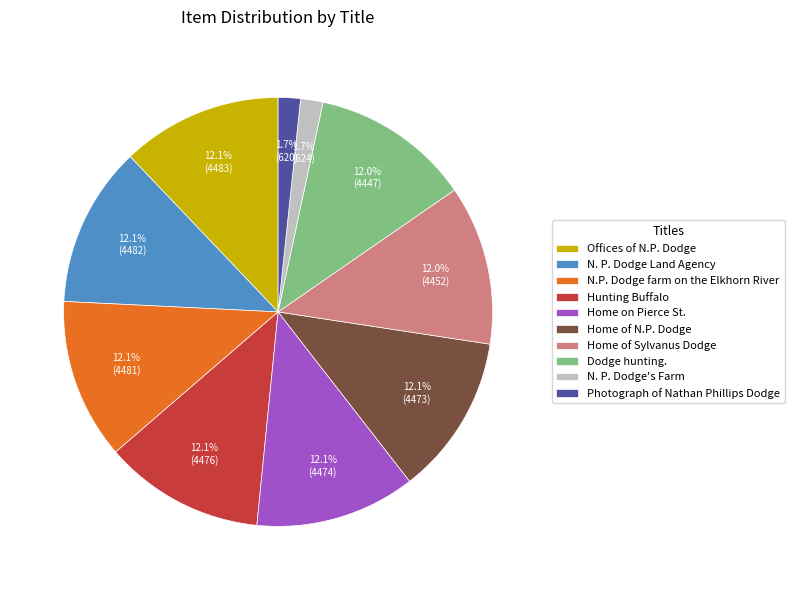

Count the number of slices in the pie.

10